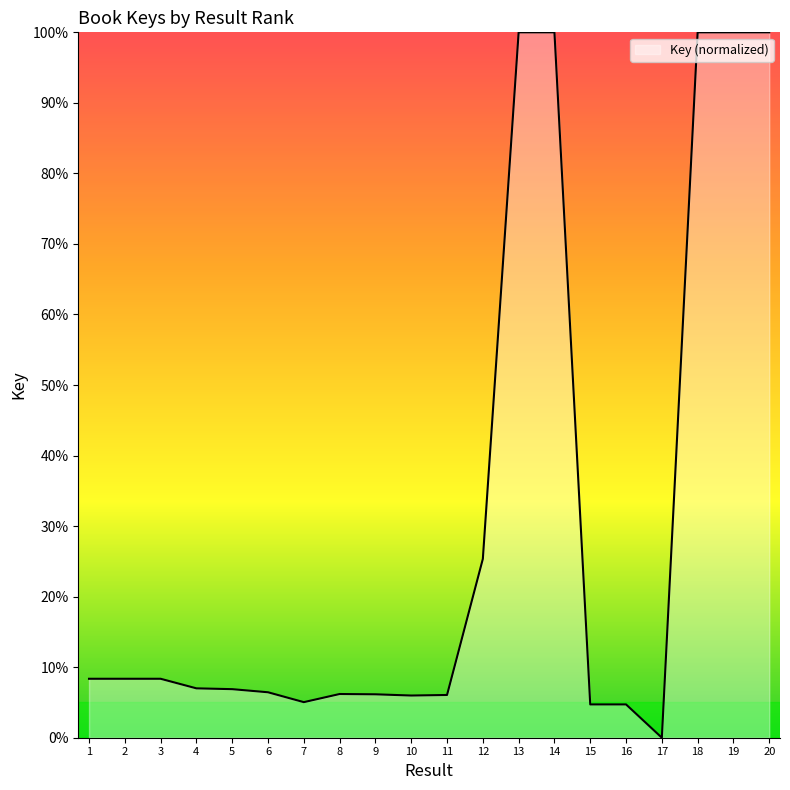

Does the chart display data point markers on the line(s)?

No